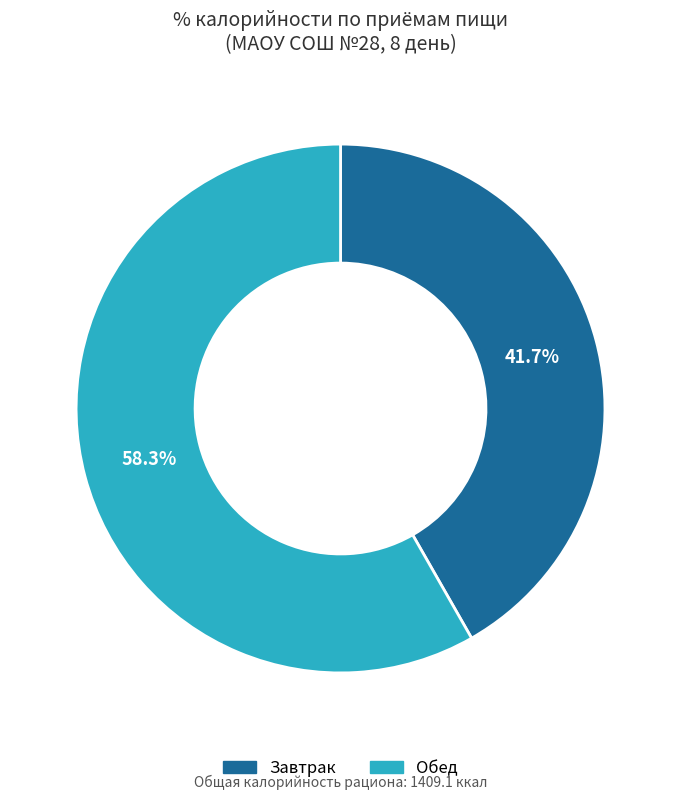

Rank the categories by value from highest to lowest.

Обед, Завтрак